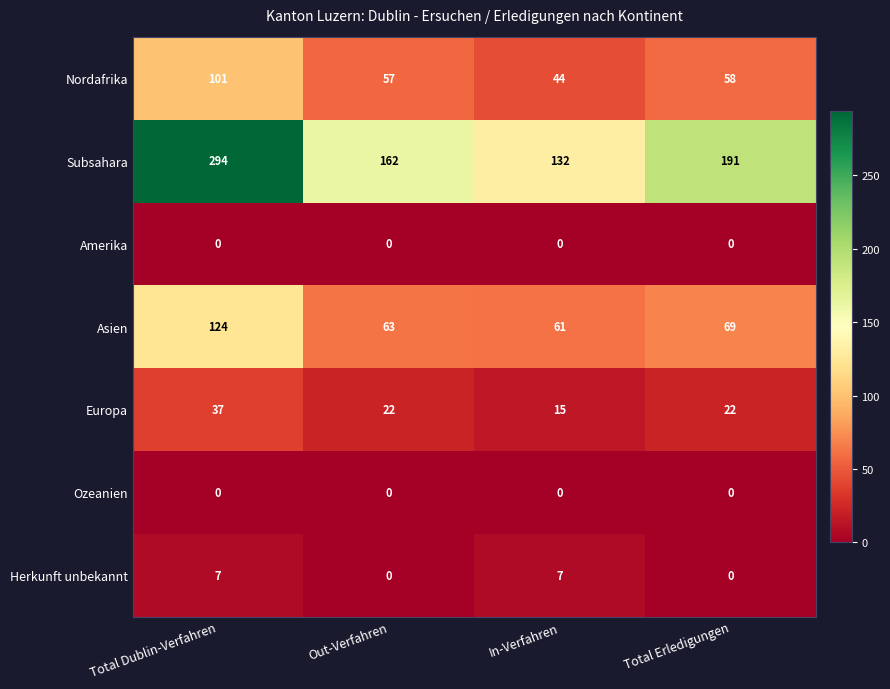

The value of Herkunft unbekannt at Total Dublin-Verfahren is 13. True or false?

False